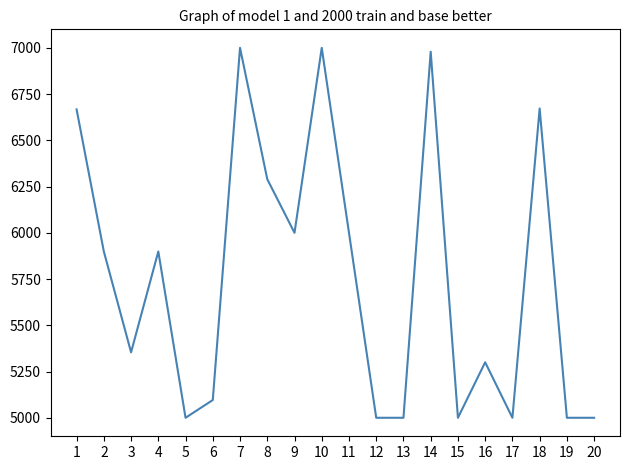

Where does the data first go above 5899?

1